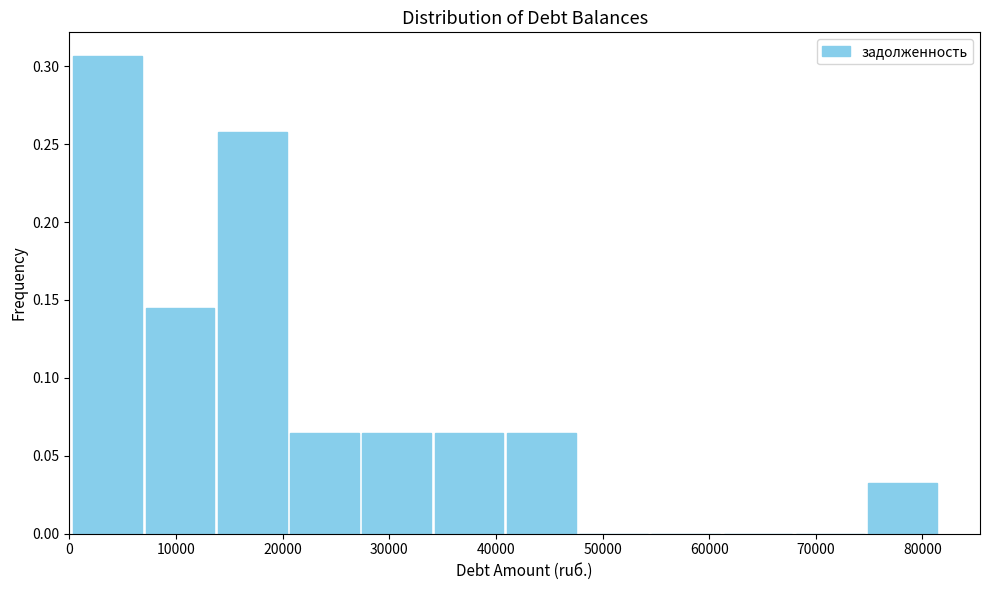

What is the height of the bar covering 27000 to 34000 on the x-axis? Neither the bar edges nor the heights are printed on the chart, so give them approximately, as read against the axes.

0.065